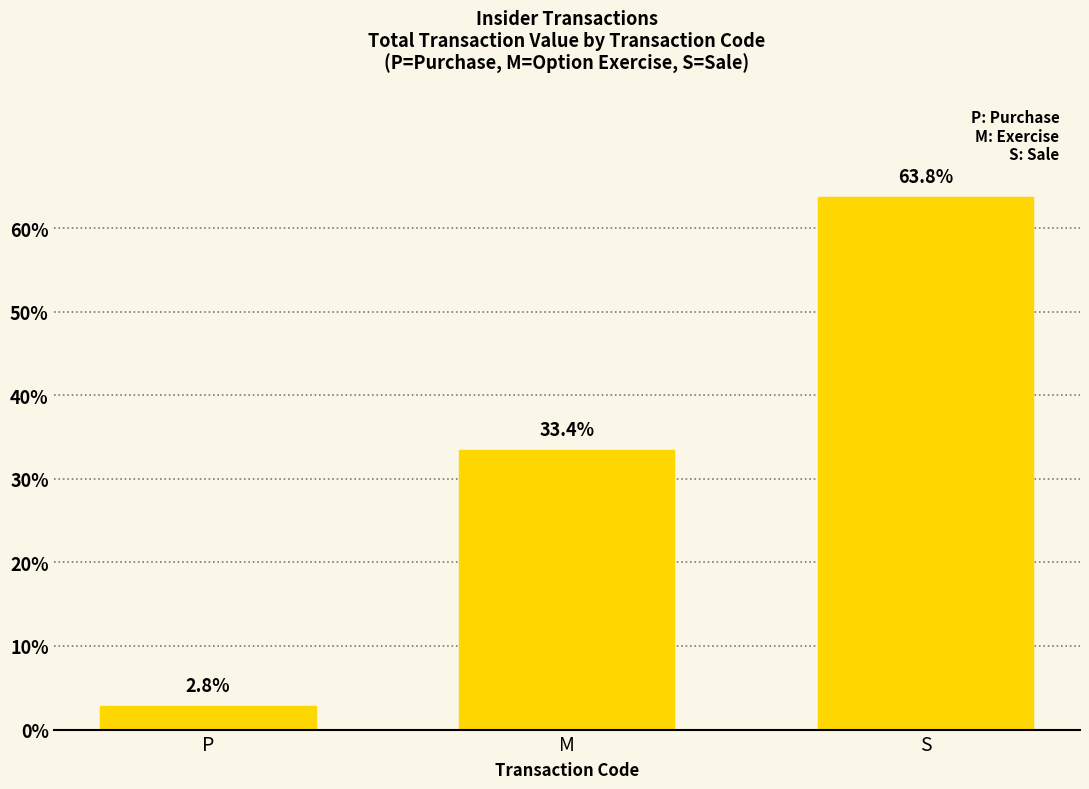

What position from the right is S?

1